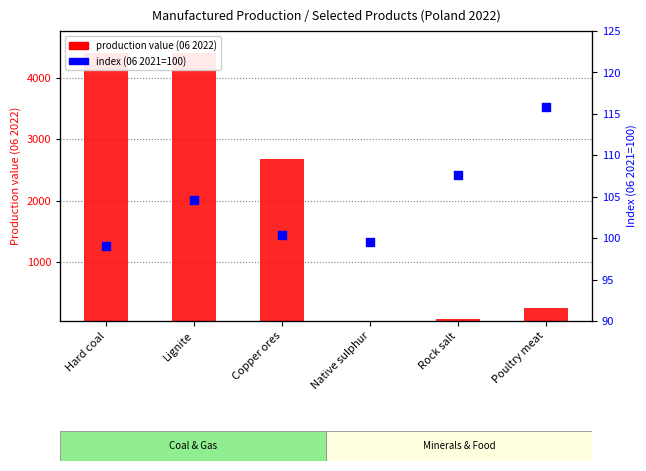

At which category is the sum across all series the highest?

Hard coal